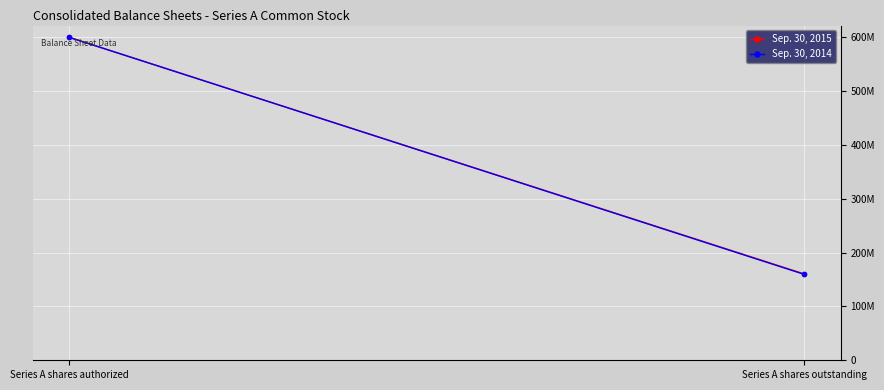

How many lines are shown in the chart?

2